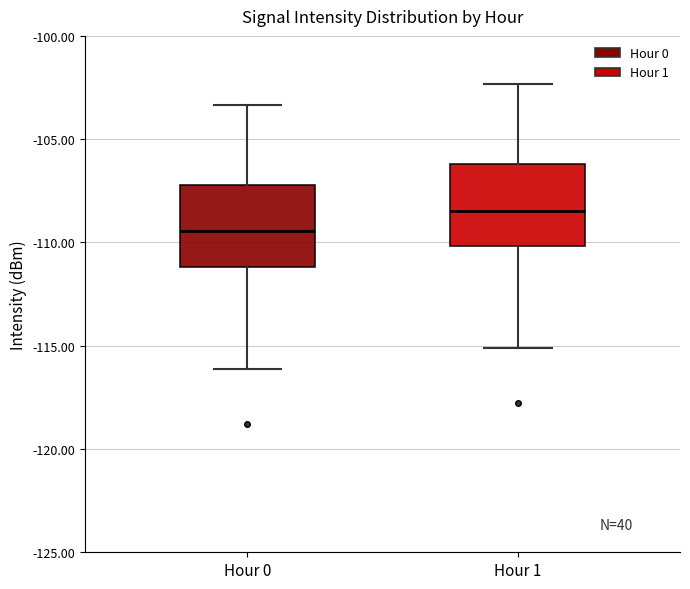

Where is the upper edge of the box for Hour 1 on the y-axis? The values are not printed on the chart, so give them approximately, as read against the axis.

-106.0